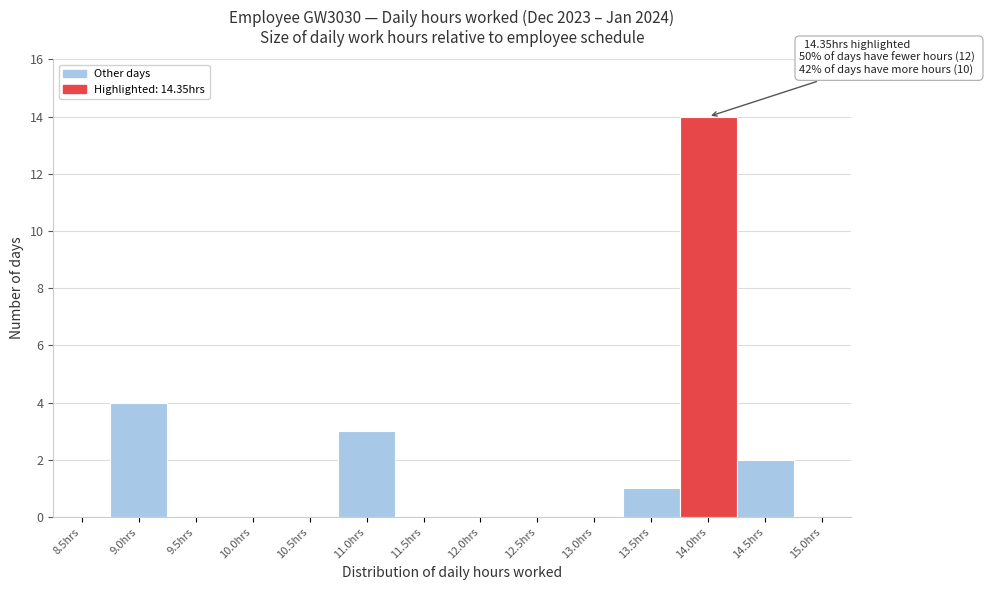

Reading left to right, extract all data points from this chart.

8.5hrs=0	9.0hrs=4	9.5hrs=0	10.0hrs=0	10.5hrs=0	11.0hrs=3	11.5hrs=0	12.0hrs=0	12.5hrs=0	13.0hrs=0	13.5hrs=1	14.0hrs=14	14.5hrs=2	15.0hrs=0